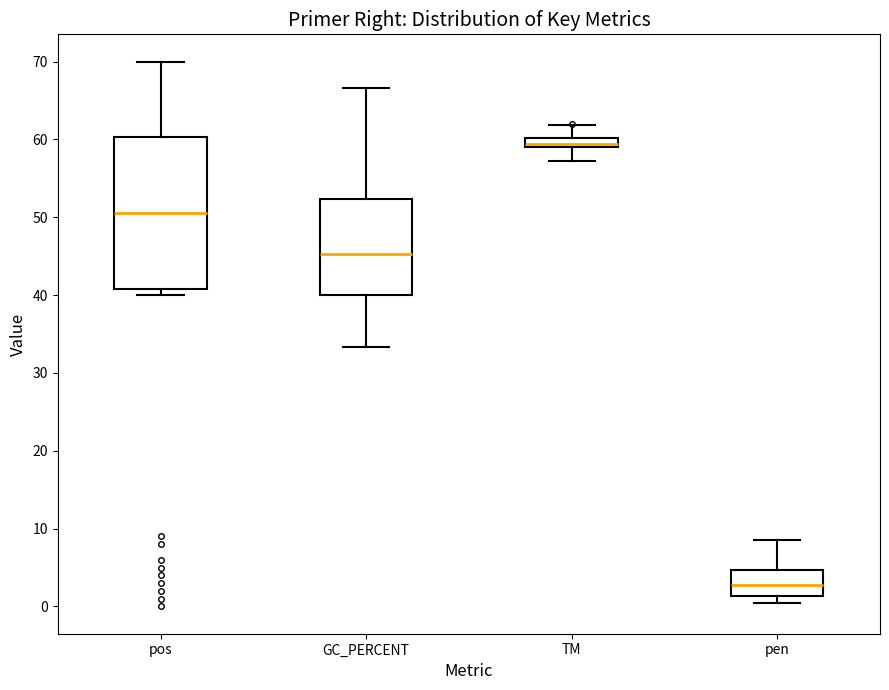

Where is the upper edge of the box for pen on the y-axis? The values are not printed on the chart, so give them approximately, as read against the axis.

5